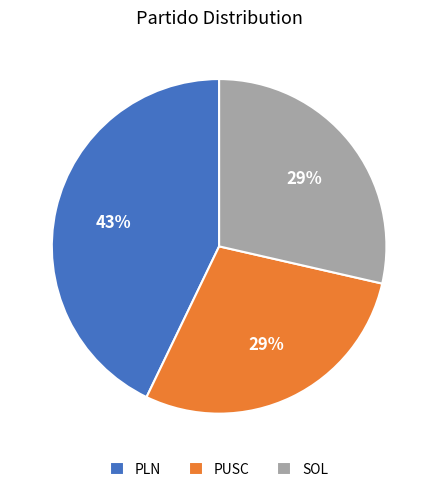

How many slices are in this pie chart?

3